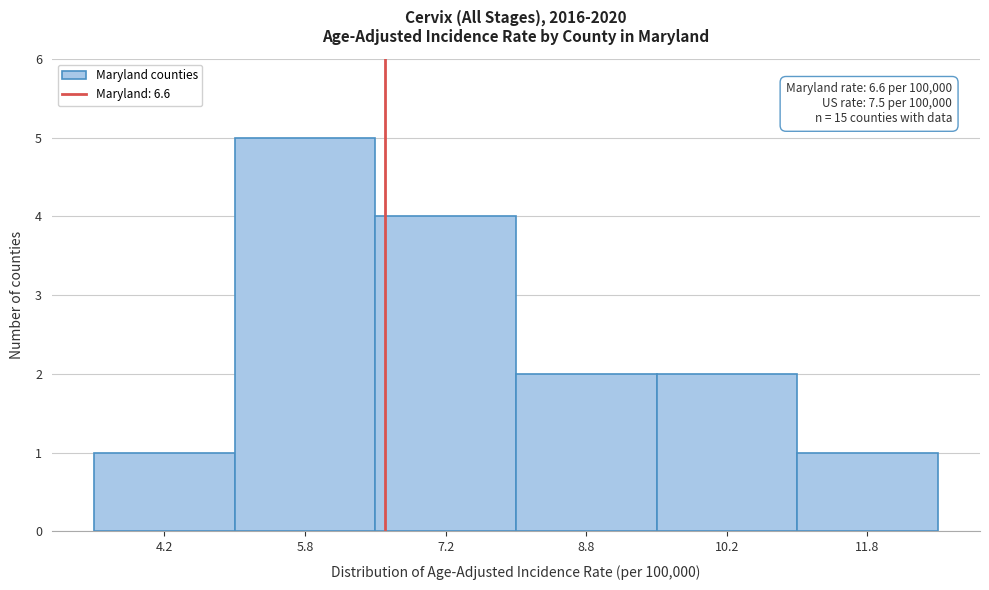

Which range on the x-axis has the tallest bar?

5.0 to 6.5